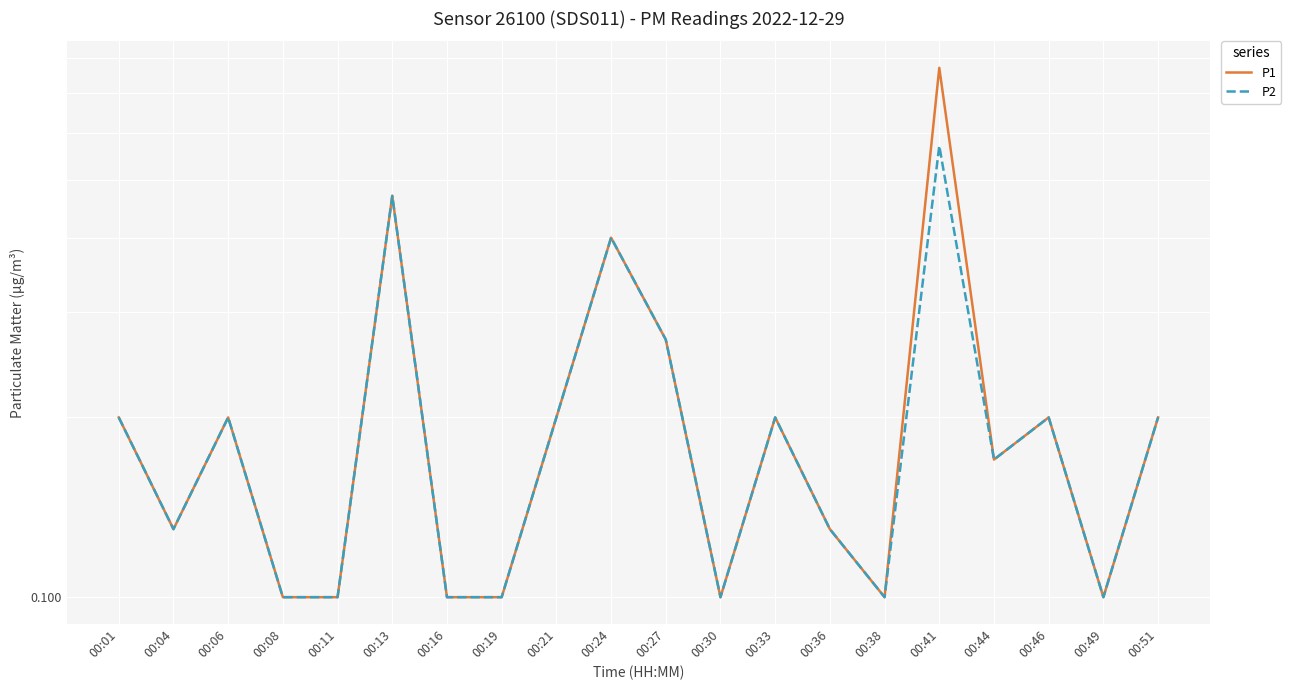

Reading left to right, transcribe all the data shown in this chart.

P1: 00:01=0.2	00:04=0.1	00:06=0.2	00:08=0.1	00:11=0.1	00:13=0.5	00:16=0.1	00:19=0.1	00:21=0.2	00:24=0.4	00:27=0.3	00:30=0.1	00:33=0.2	00:36=0.1	00:38=0.1	00:41=0.8	00:44=0.2	00:46=0.2	00:49=0.1	00:51=0.2
P2: 00:01=0.2	00:04=0.1	00:06=0.2	00:08=0.1	00:11=0.1	00:13=0.5	00:16=0.1	00:19=0.1	00:21=0.2	00:24=0.4	00:27=0.3	00:30=0.1	00:33=0.2	00:36=0.1	00:38=0.1	00:41=0.6	00:44=0.2	00:46=0.2	00:49=0.1	00:51=0.2